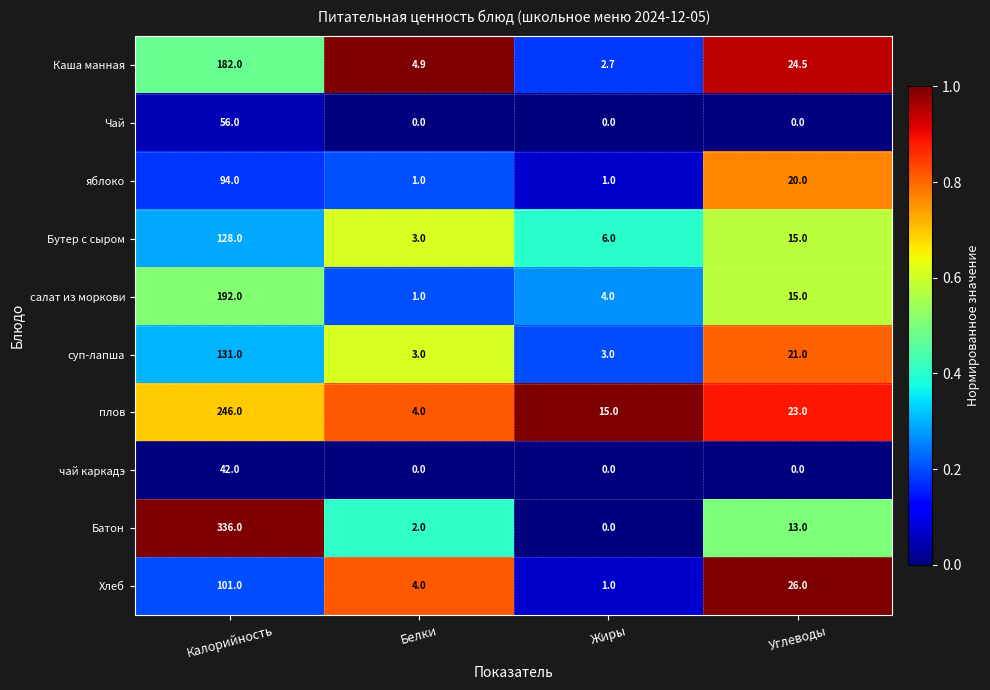

What is the difference between the maximum and minimum values in the Батон series?

336.0